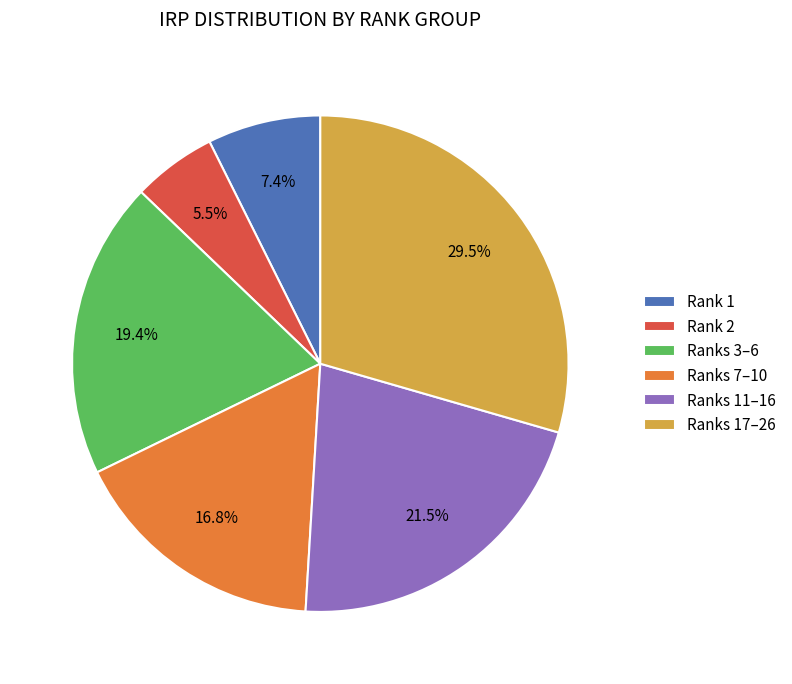

Between Ranks 17–26 and Ranks 7–10, which is larger?

Ranks 17–26